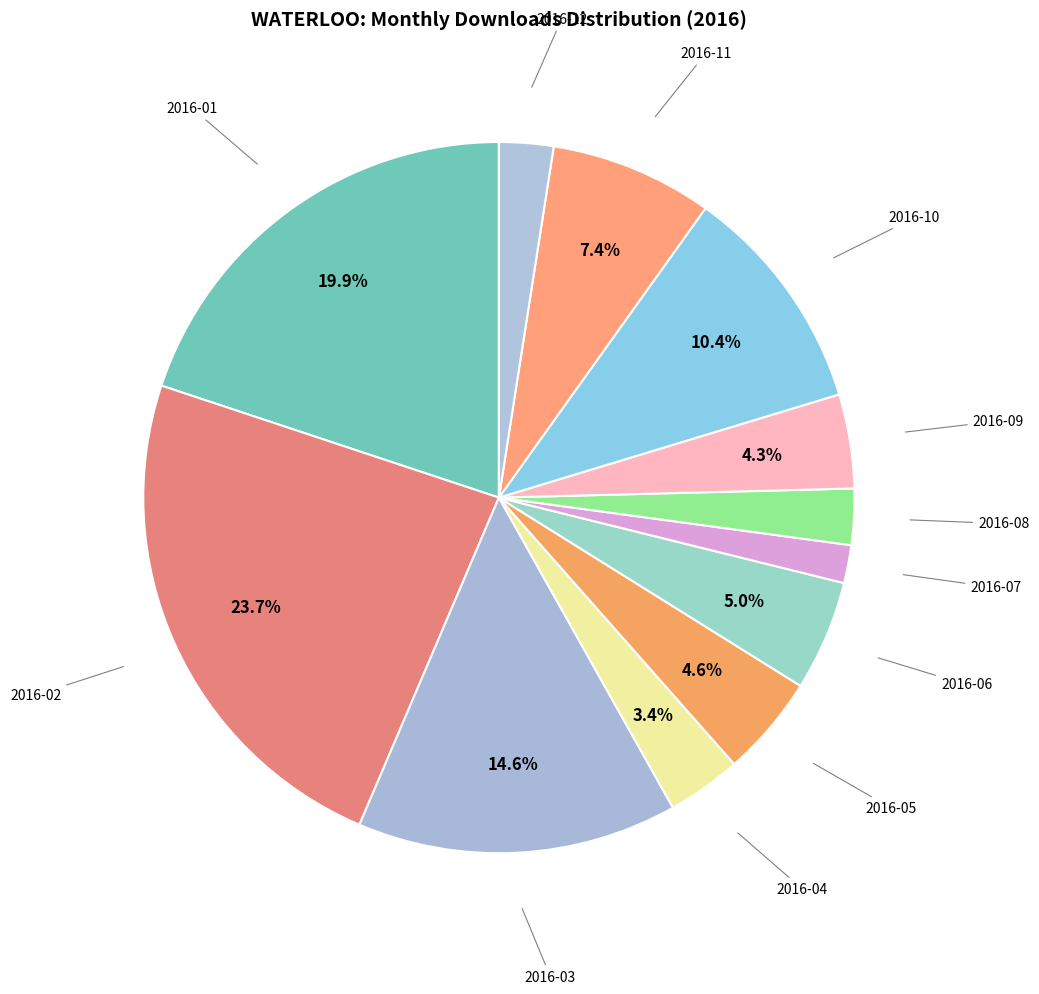

How many slices are in this pie chart?

12